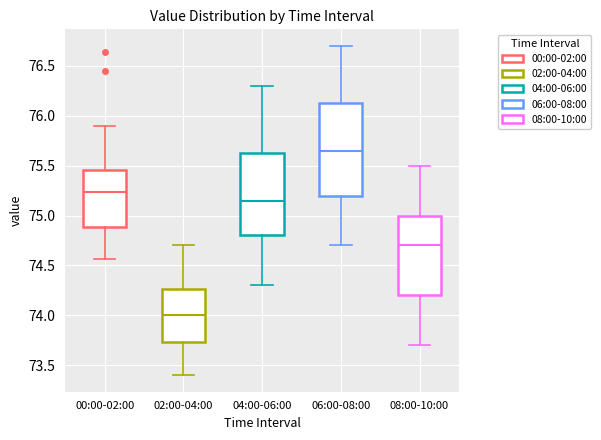

Which box's median line is the highest?

06:00-08:00